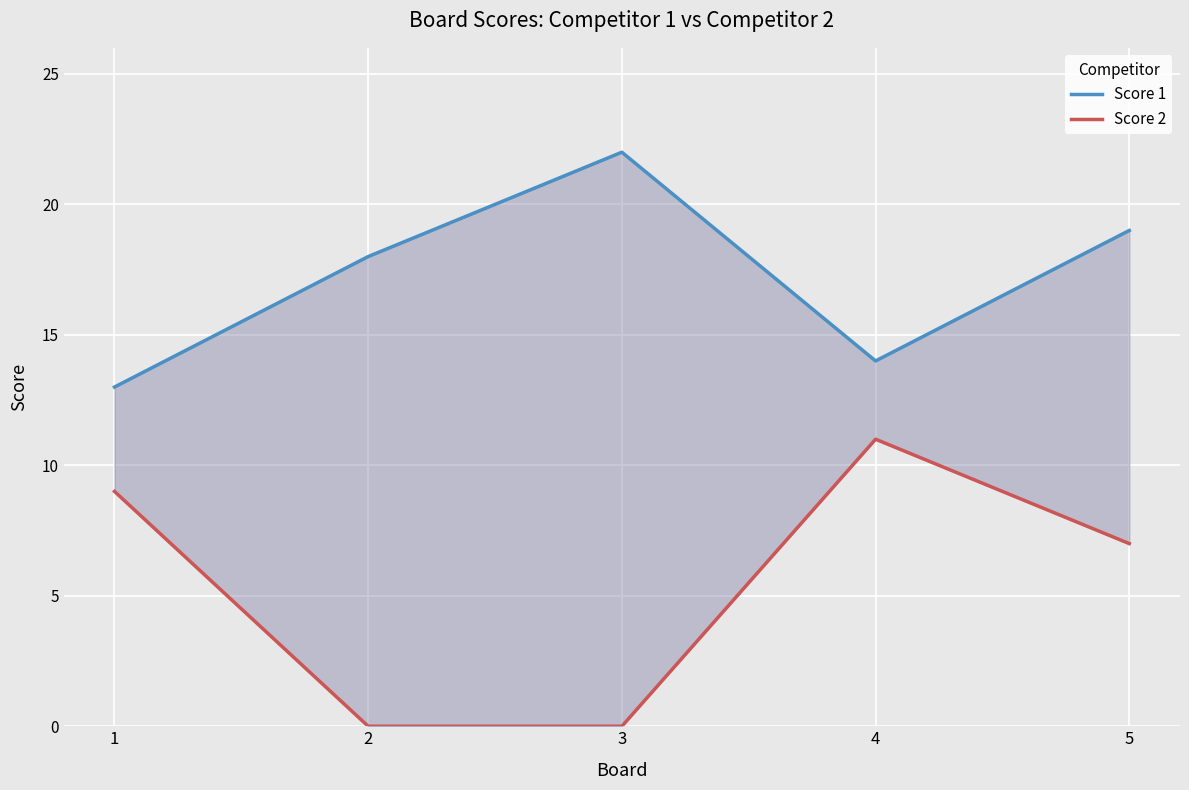

Count the number of data series in this chart.

2